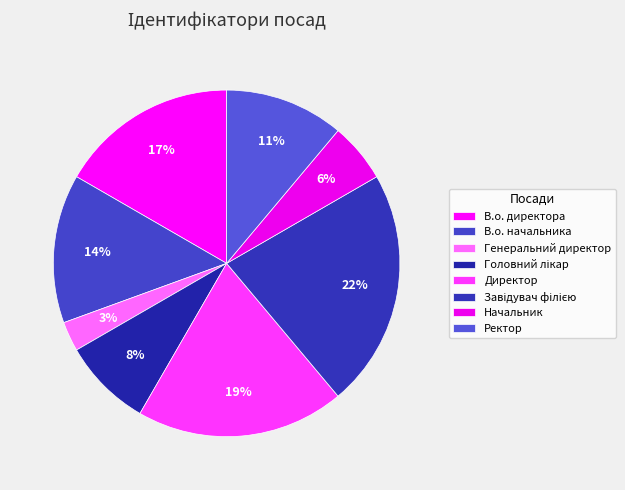

Count the number of slices in the pie.

8